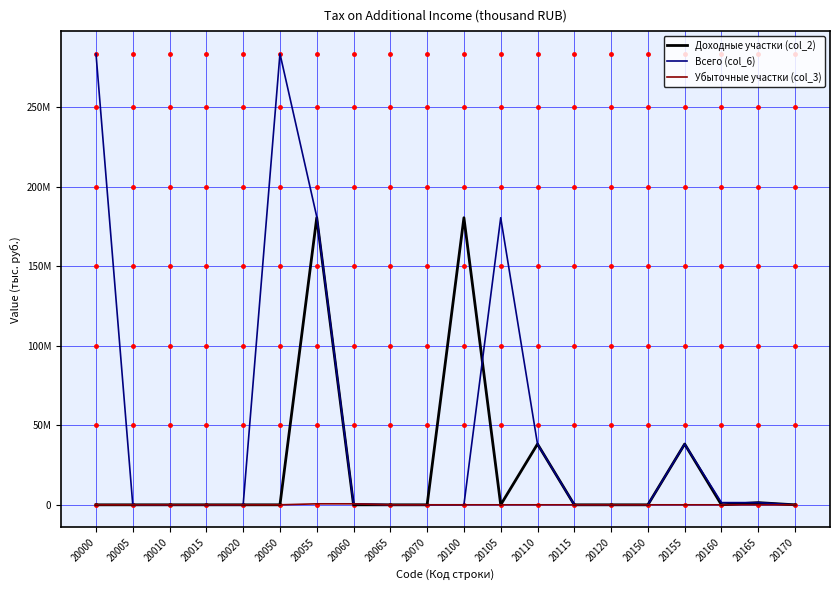

The Убыточные участки (col_3) series shows 334258 at 20005. True or false?

False